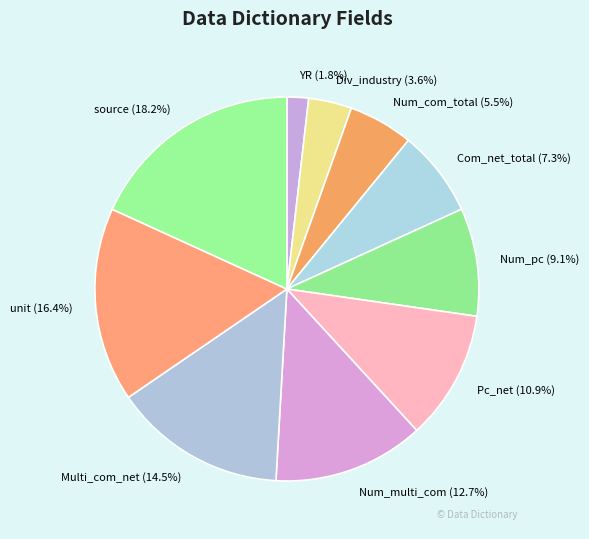

Between source and Com_net_total, which is larger?

source